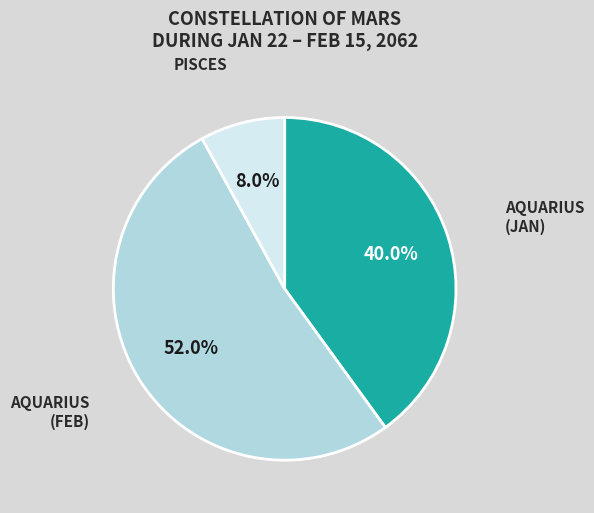

Count the number of slices in the pie.

3